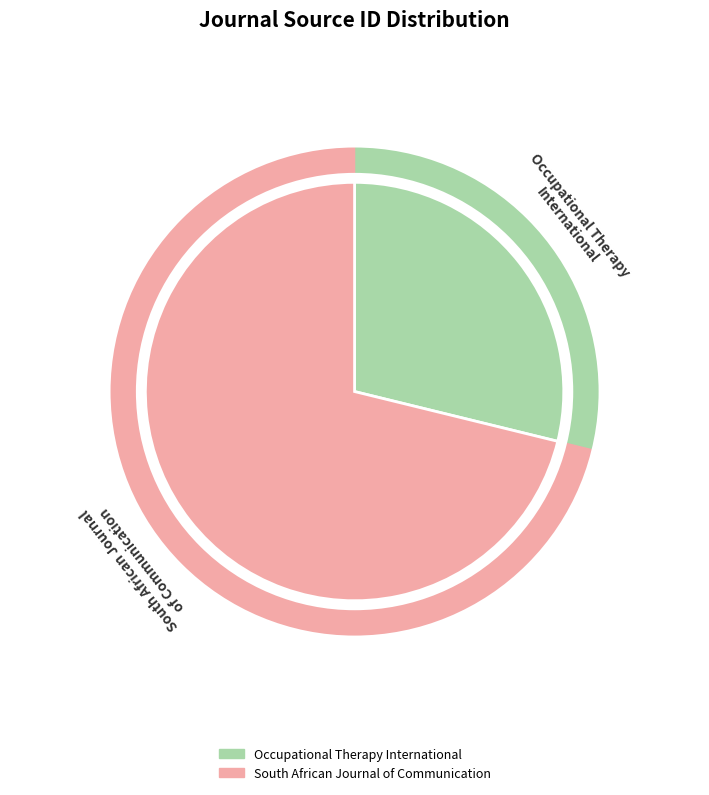

How many segments does this pie chart have?

2